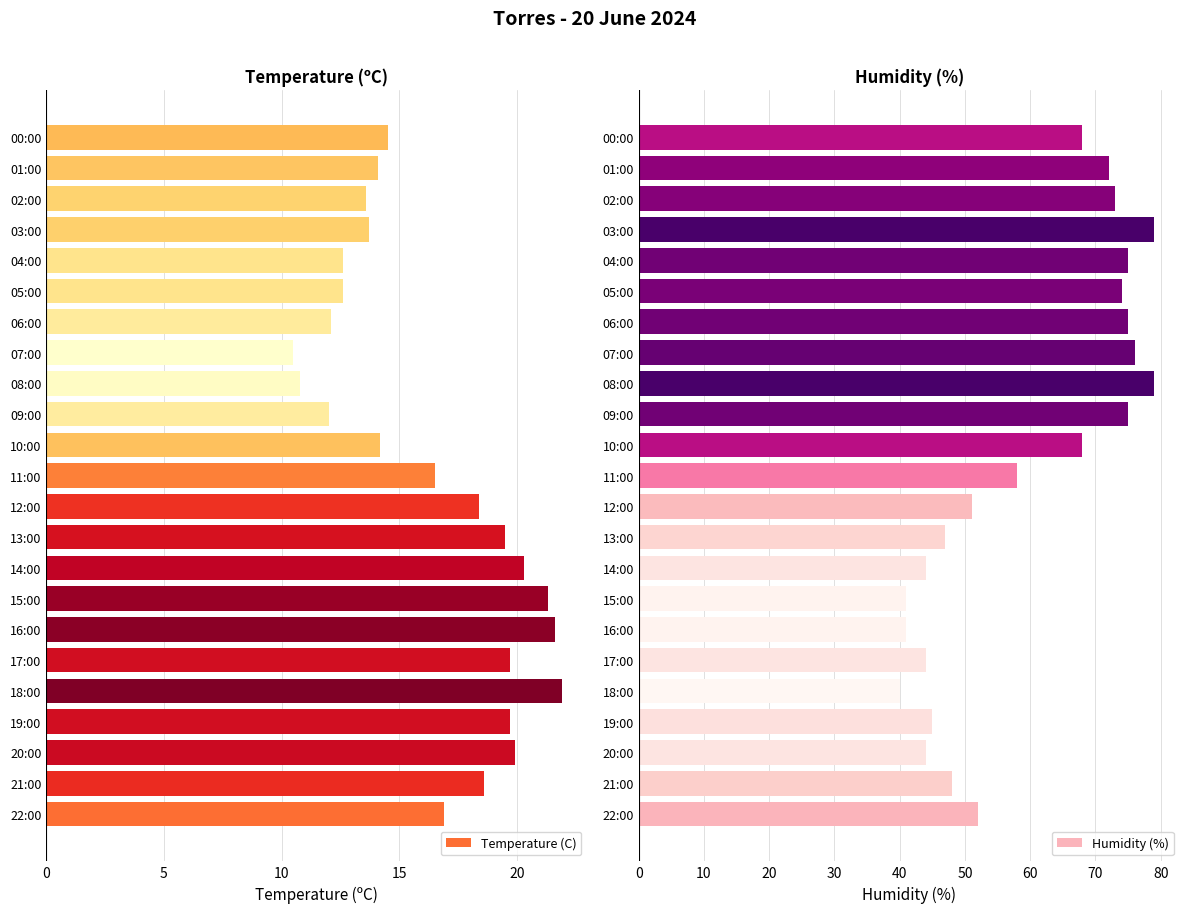

What is the maximum value shown in the chart?

79.0